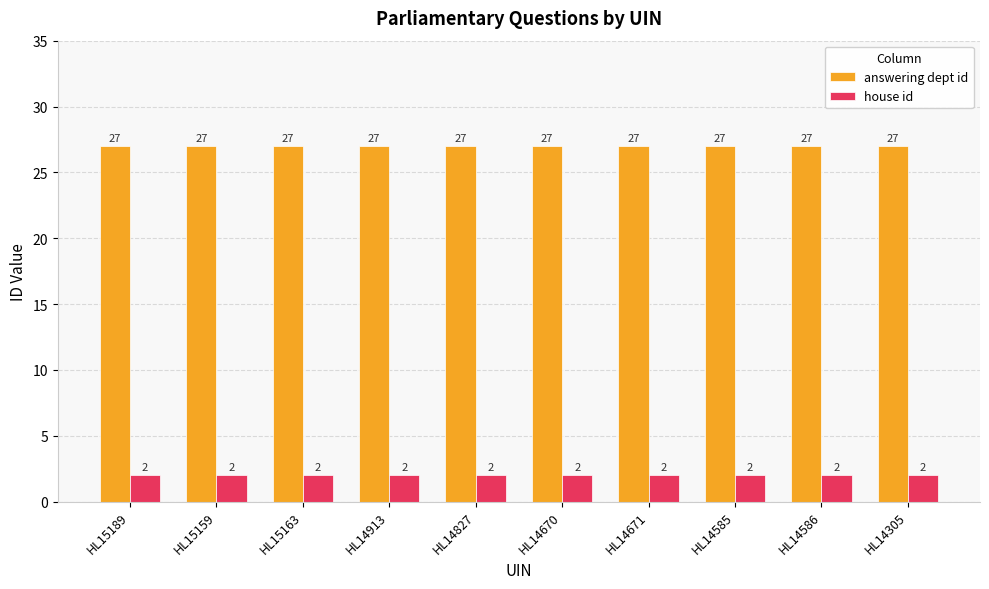

What is the spread (max minus min) of values at HL14305?

25